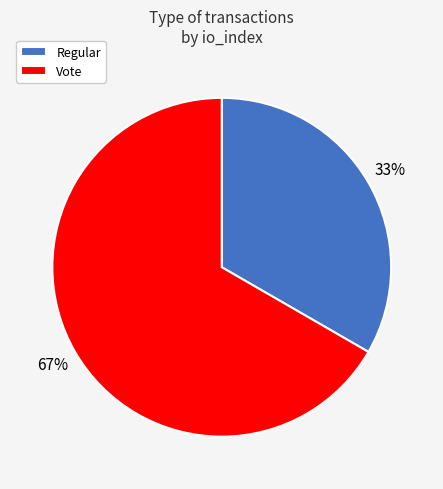

Do Regular and Vote together represent more than half of the pie?

Yes